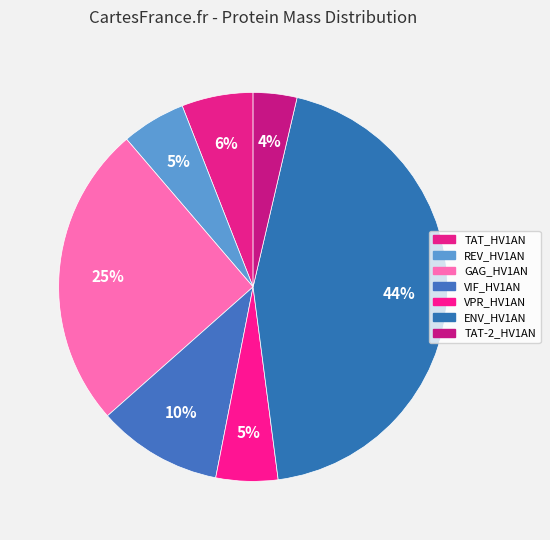

Between TAT-2_HV1AN and VIF_HV1AN, which is larger?

VIF_HV1AN